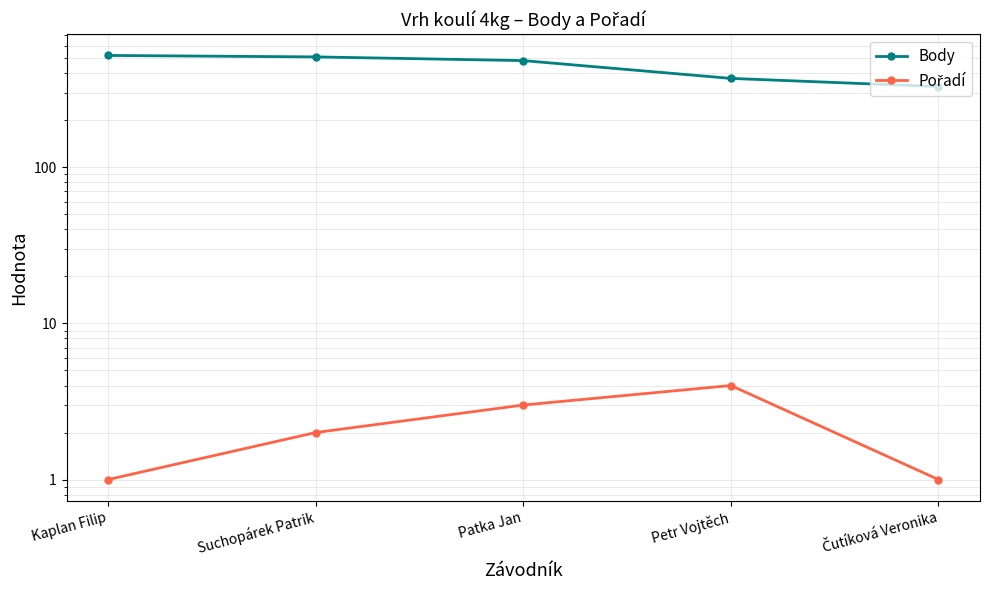

At which category does Pořadí reach its first local peak?

Petr Vojtěch